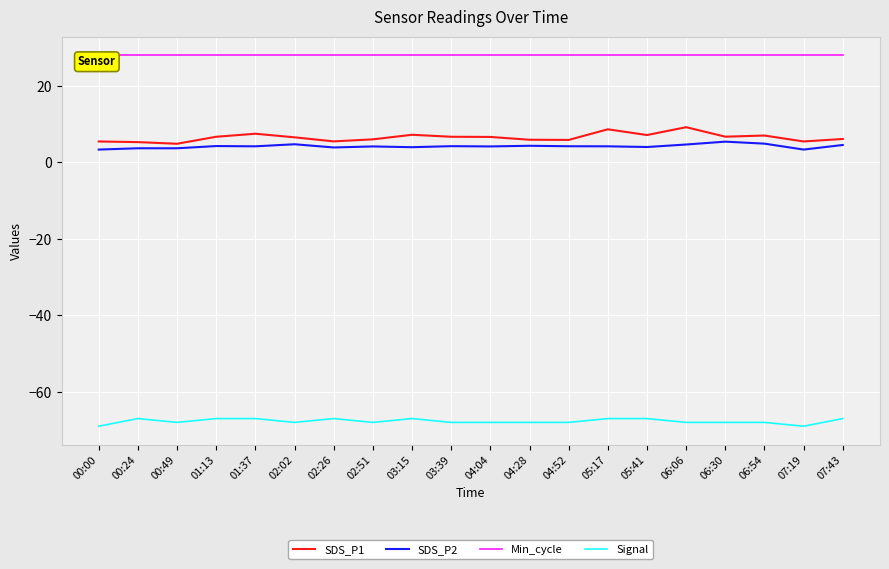

True or false: Min_cycle and Signal intersect in this chart.

False